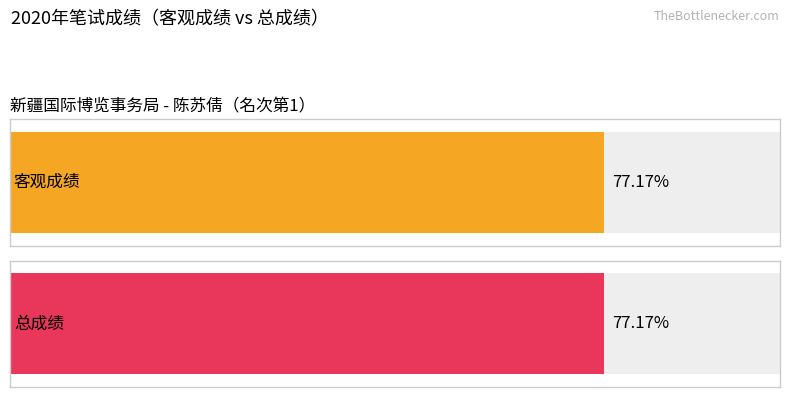

Rank the series by their maximum value, from highest to lowest.

客观成绩, 总成绩